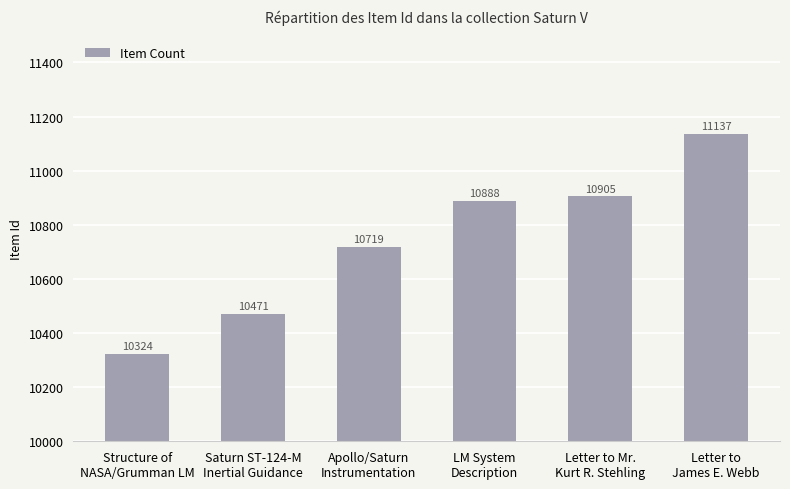

What position from the left is Letter to
James E. Webb?

6